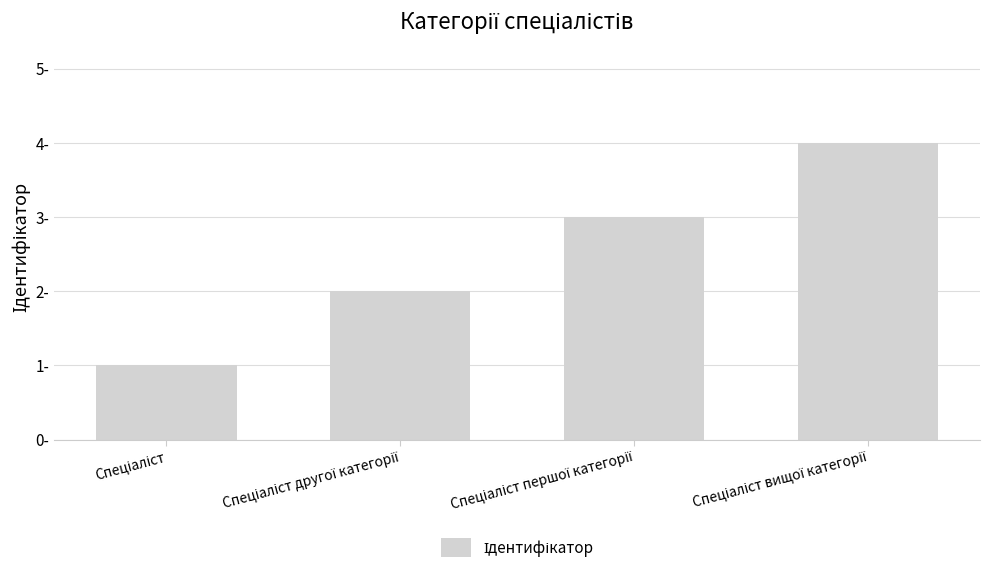

What is the difference between the maximum and minimum values?

3